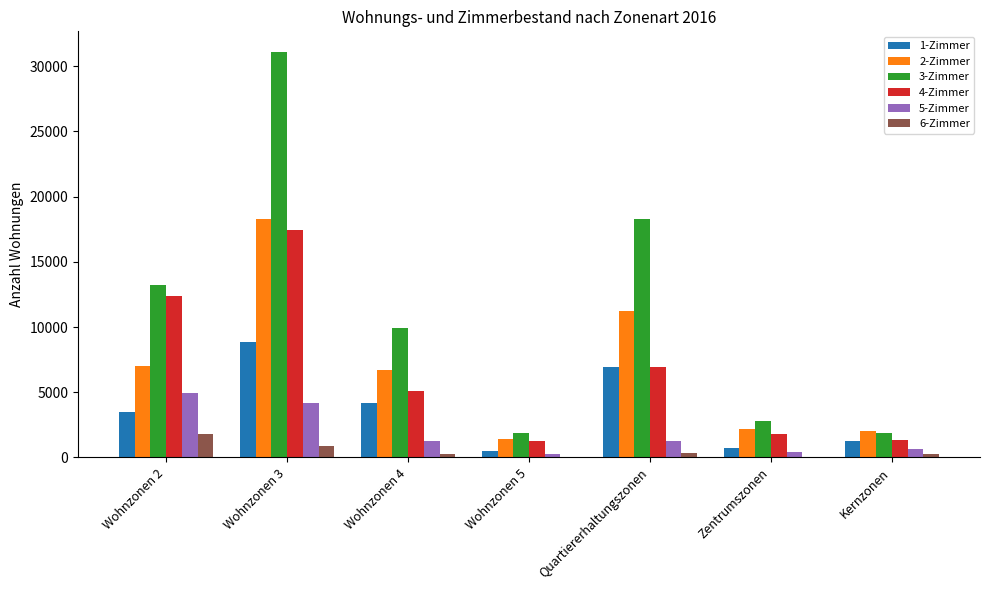

Are the bars horizontal?

No